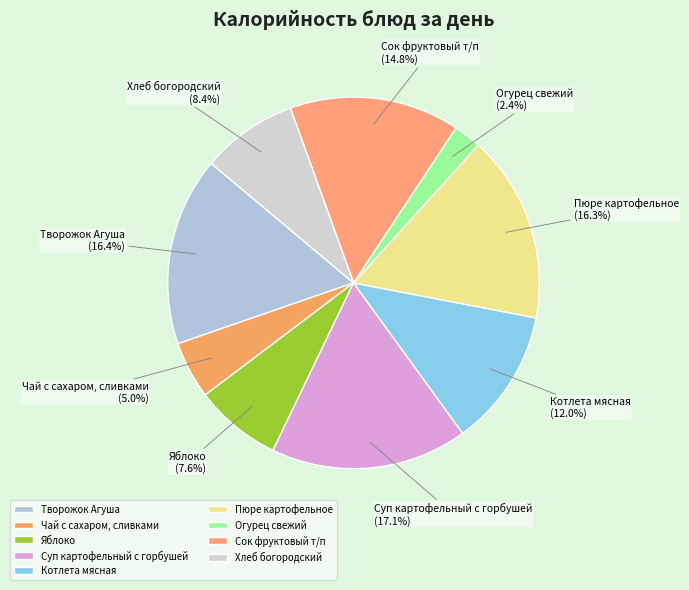

The Сок фруктовый т/п slice represents 15% of the pie. True or false?

True